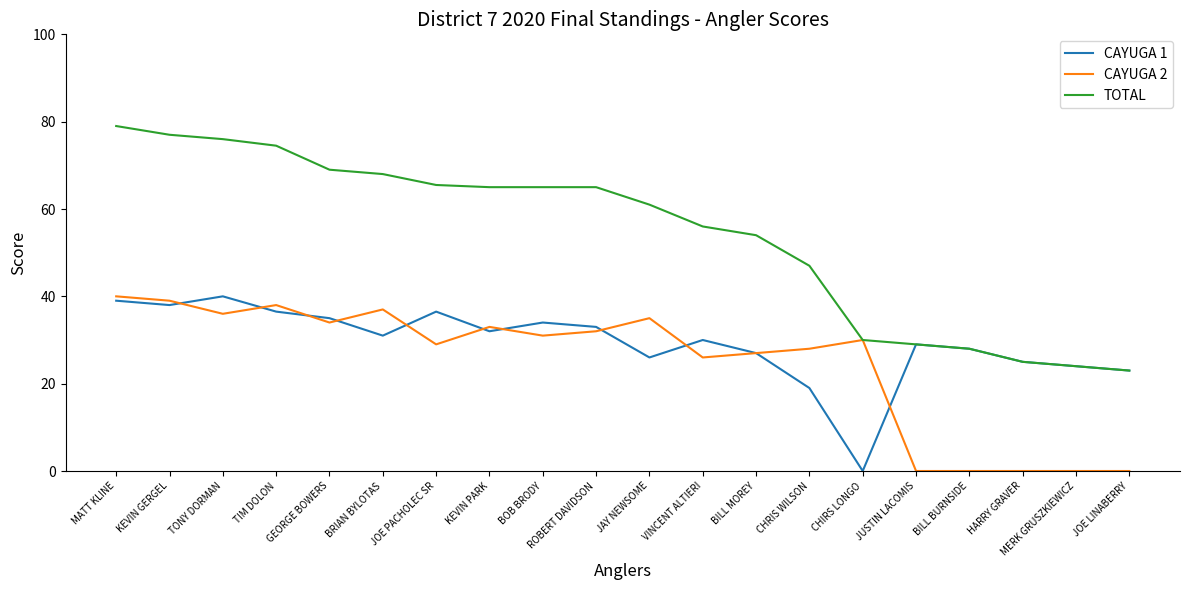

Reading left to right, list all the values displayed in this chart.

CAYUGA 1: 39.0	38.0	40.0	36.5	35.0	31.0	36.5	32.0	34.0	33.0	26.0	30.0	27.0	19.0	0.0	29.0	28.0	25.0	24.0	23.0
CAYUGA 2: 40.0	39.0	36.0	38.0	34.0	37.0	29.0	33.0	31.0	32.0	35.0	26.0	27.0	28.0	30.0	0.0	0.0	0.0	0.0	0.0
TOTAL: 79.0	77.0	76.0	74.5	69.0	68.0	65.5	65.0	65.0	65.0	61.0	56.0	54.0	47.0	30.0	29.0	28.0	25.0	24.0	23.0